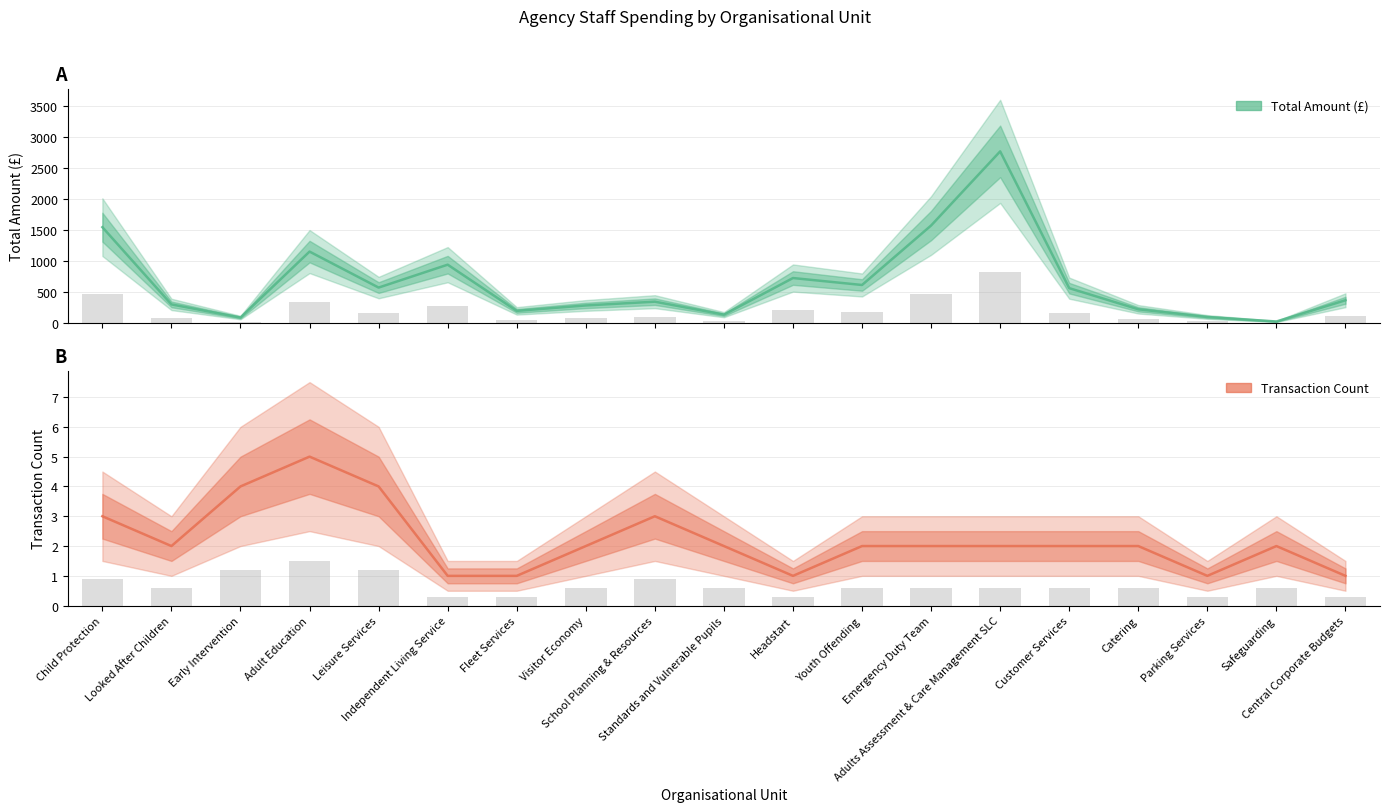

Rank the series by their maximum value, from highest to lowest.

Total Amount (£), Transaction Count